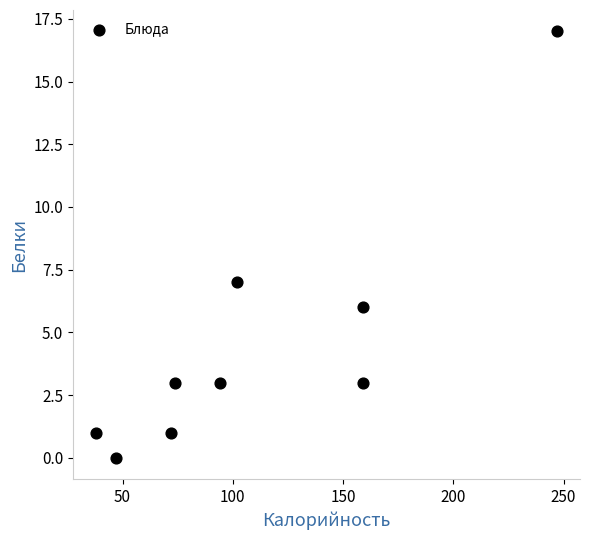

What Y value in the scatter plot is closest to 8?

7